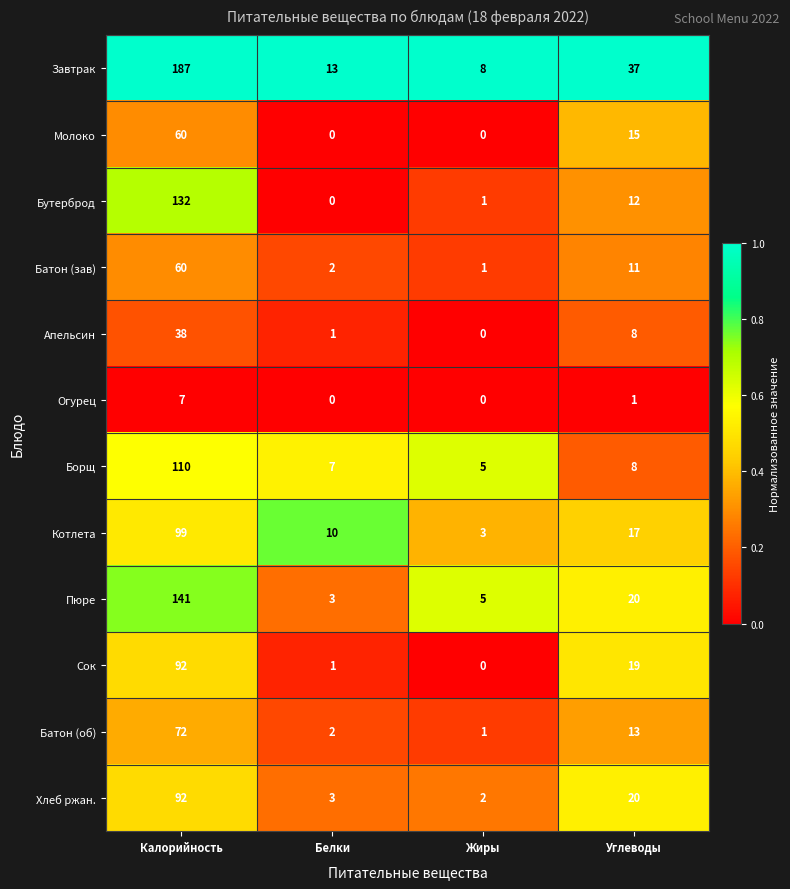

Which series has the largest total across all categories?

Завтрак